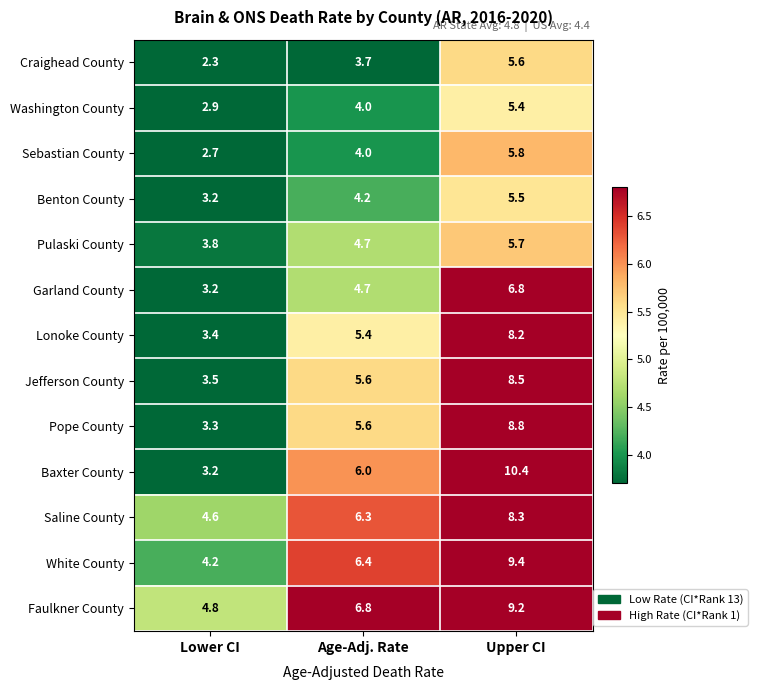

At which category is the sum across all series the highest?

Upper CI